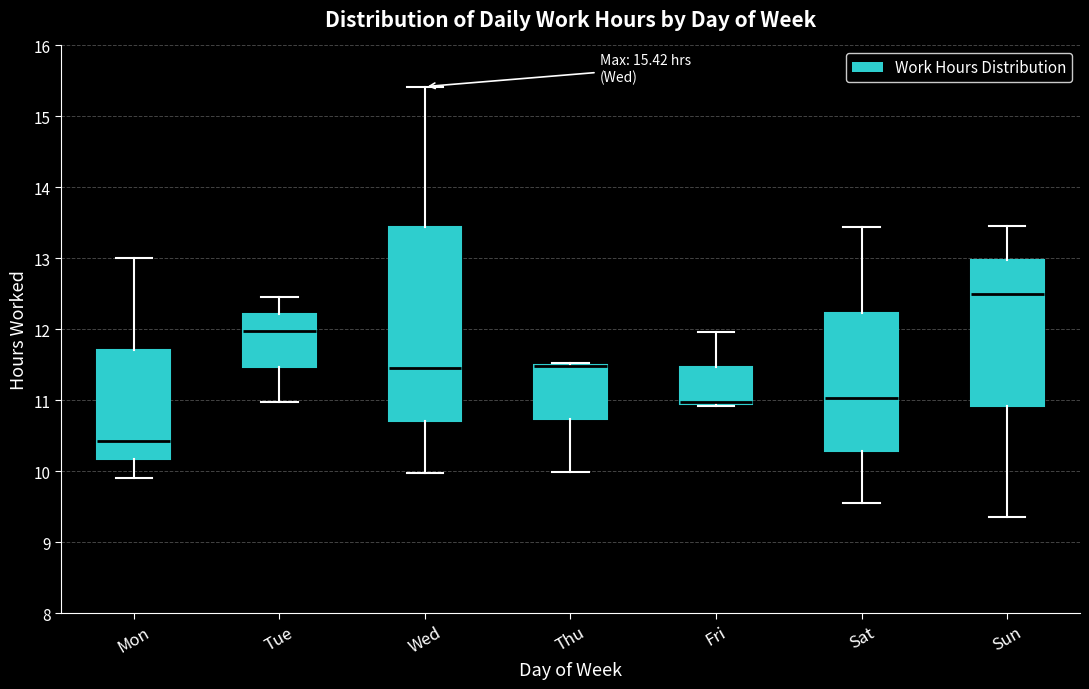

Which box is the tallest, from its lower edge to its upper edge?

Wed